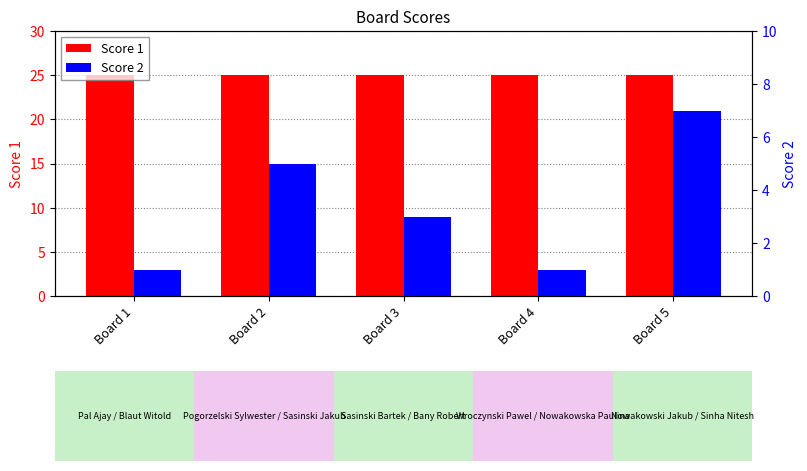

What is the difference between the maximum and minimum values in the Score 2 series?

6